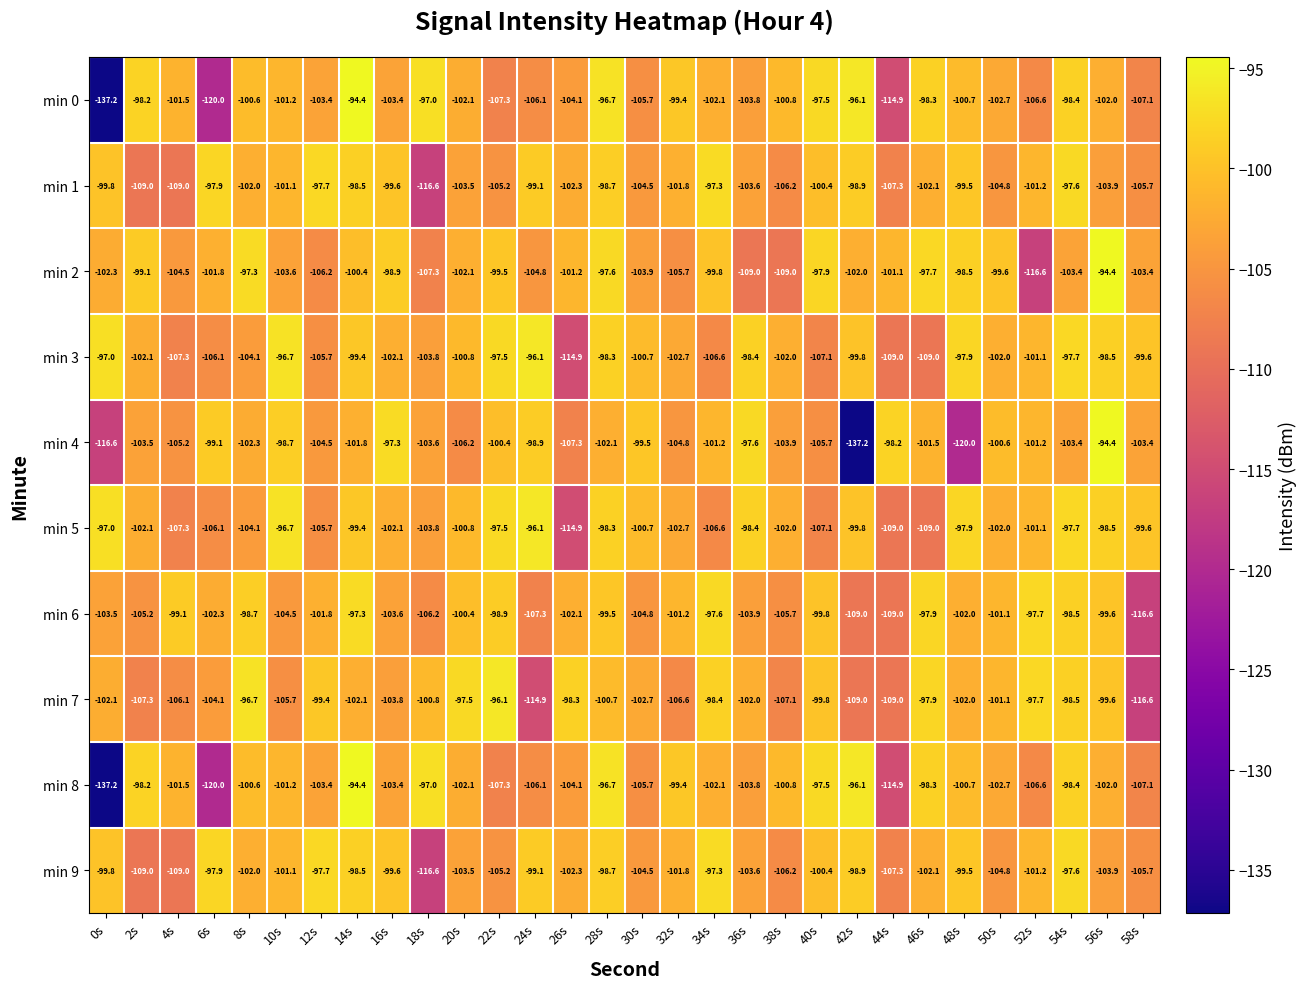

The min 0 series shows -162.1 at 18s. True or false?

False